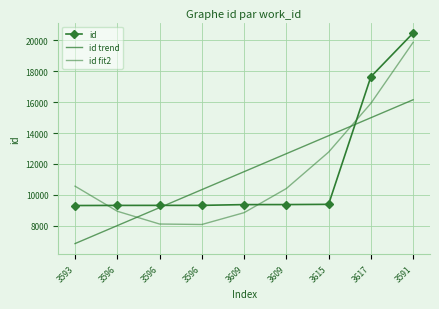

What is the difference between the second highest and second lowest values in the id trend series?

6977.6